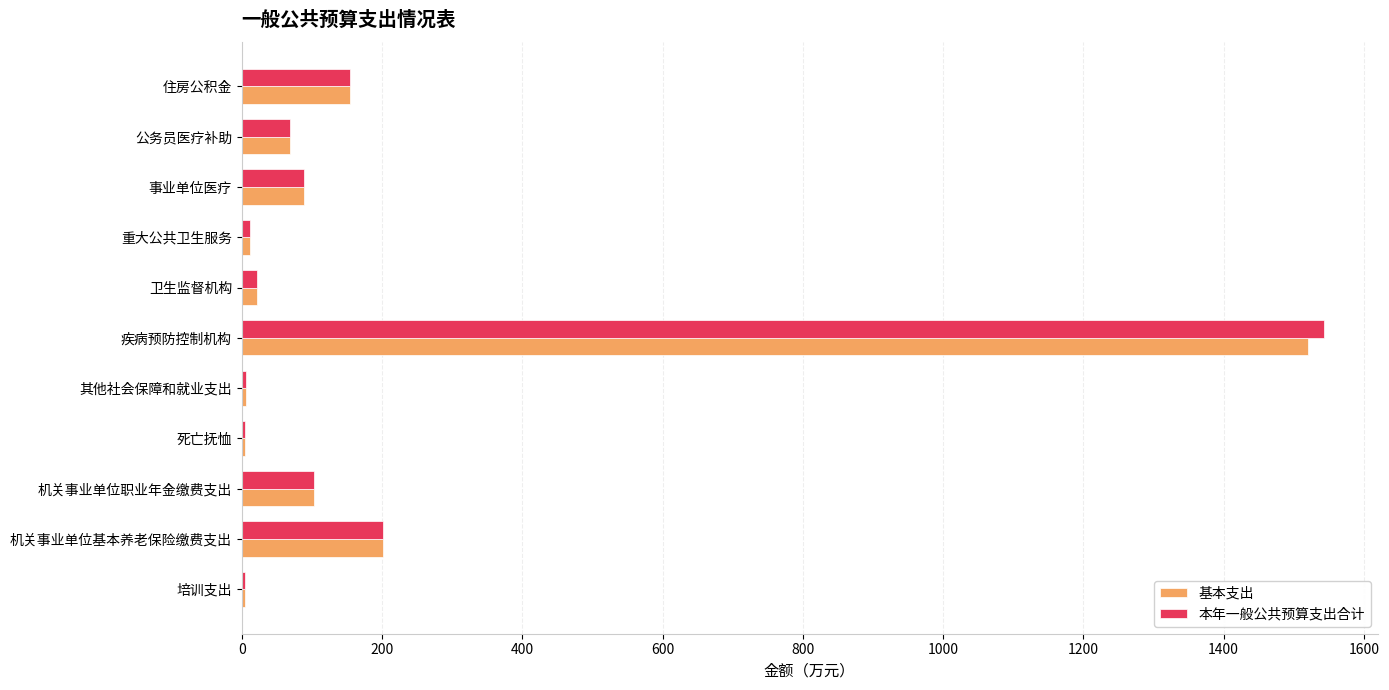

The value of 基本支出 at 事业单位医疗 is 89.4. True or false?

True